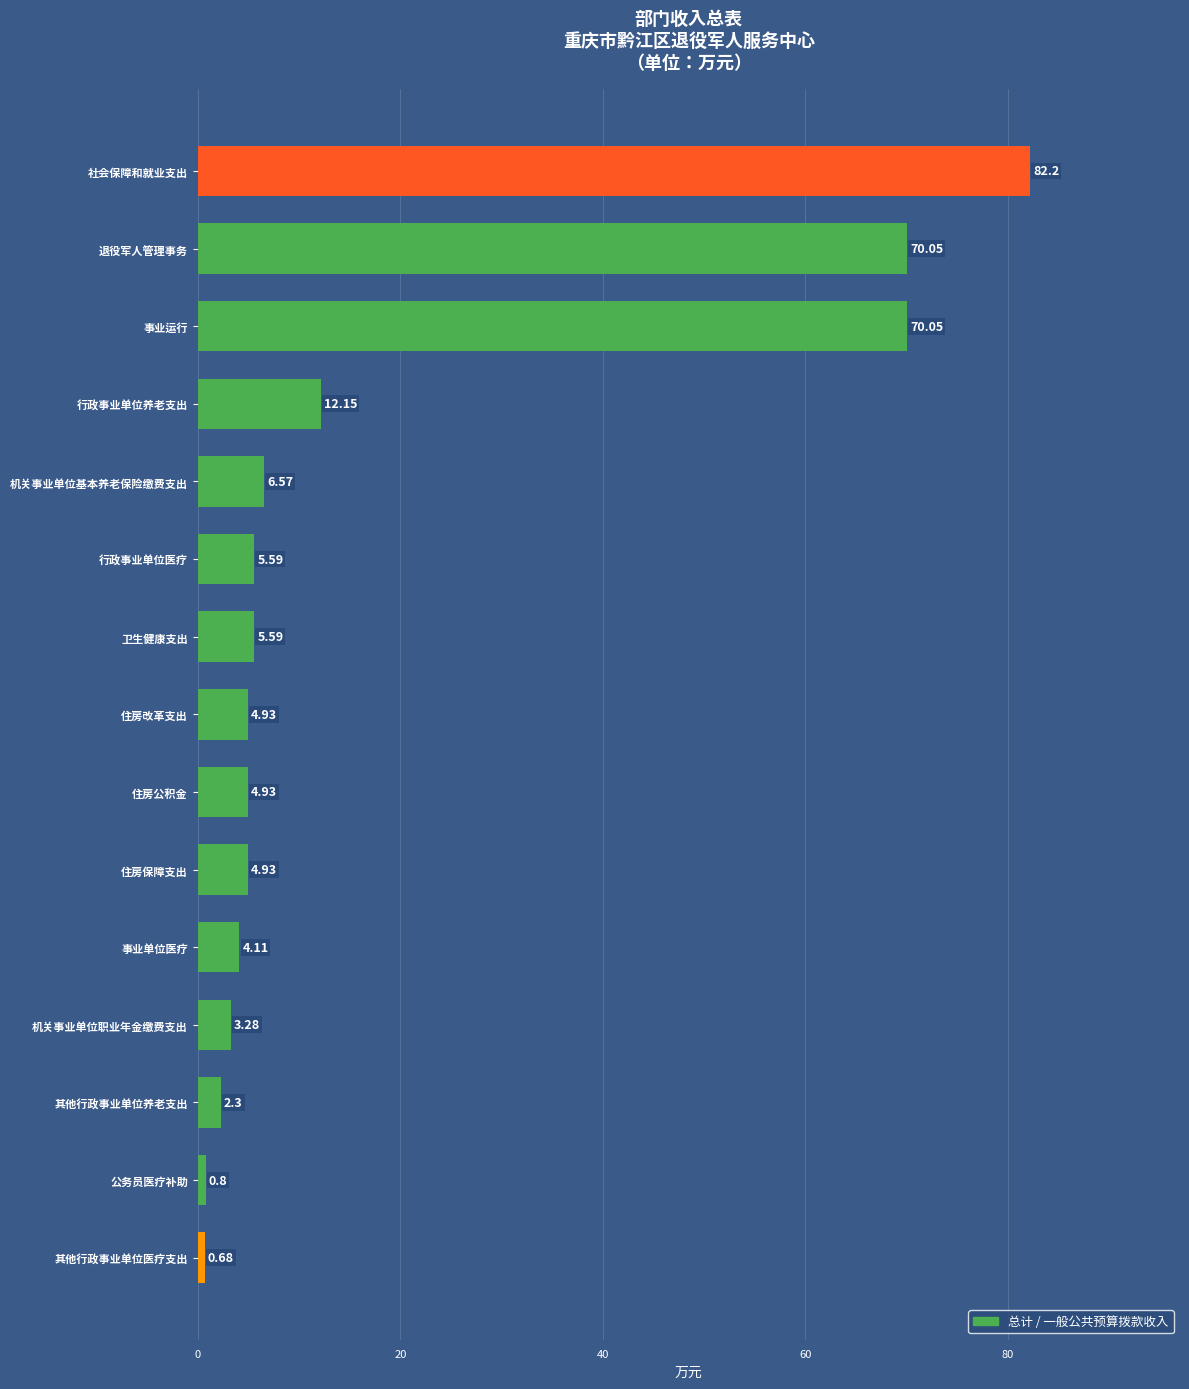

Where is the data nearest to the value 41?

行政事业单位养老支出